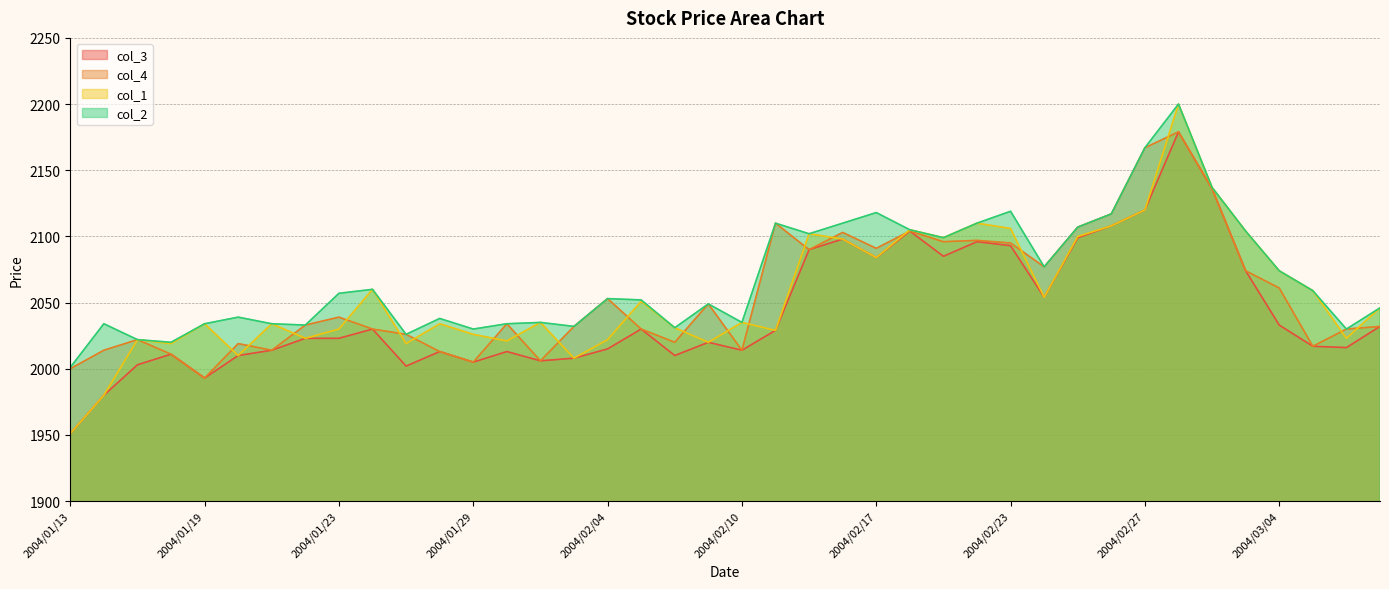

Is it true that col_4 equals 2077 at 2004/02/24?

True